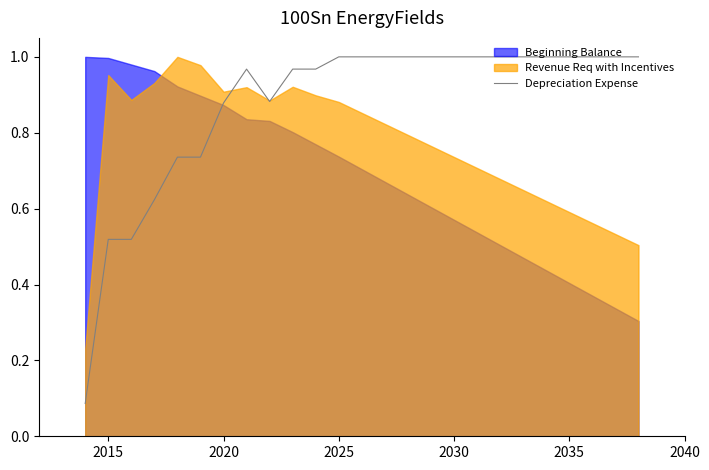

What is the minimum value shown in the chart?

0.1